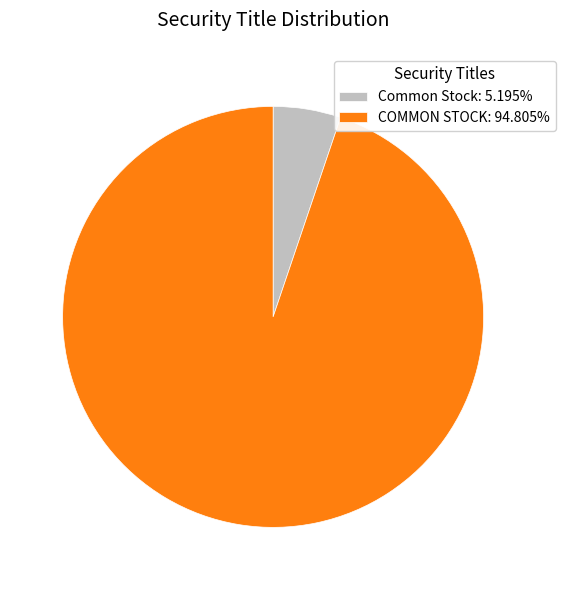

Is the sum of COMMON STOCK: 94.805% and Common Stock: 5.195% greater than half?

Yes